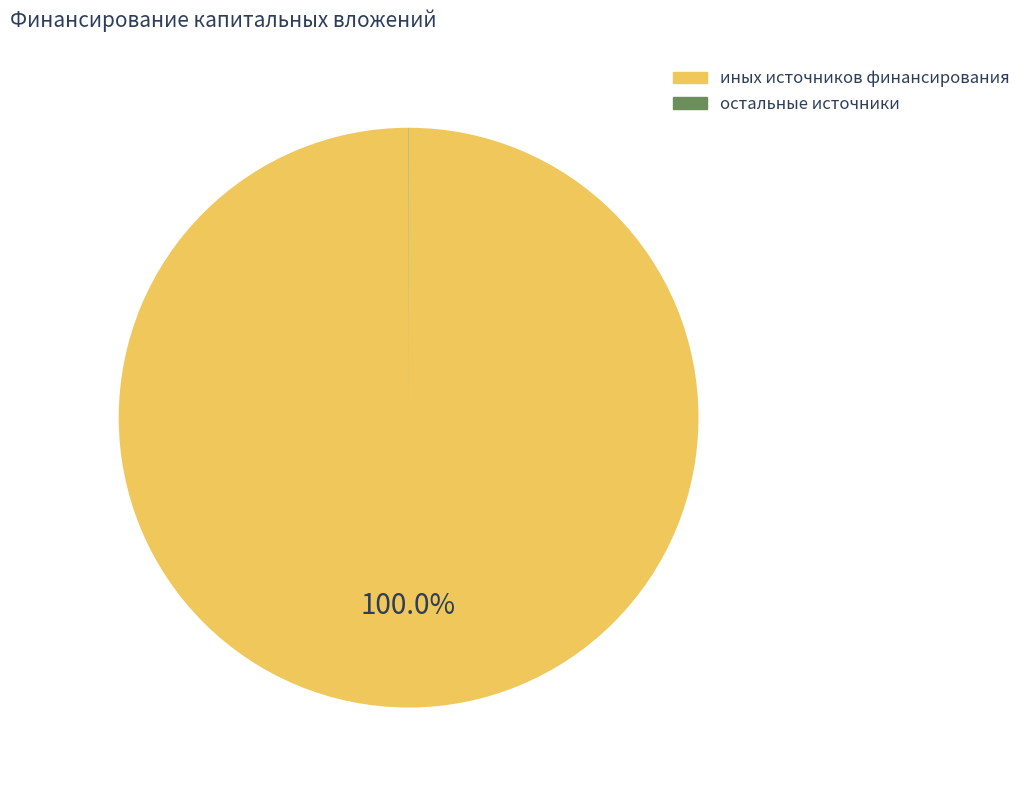

To the nearest percent, what is the average slice percentage?

50%